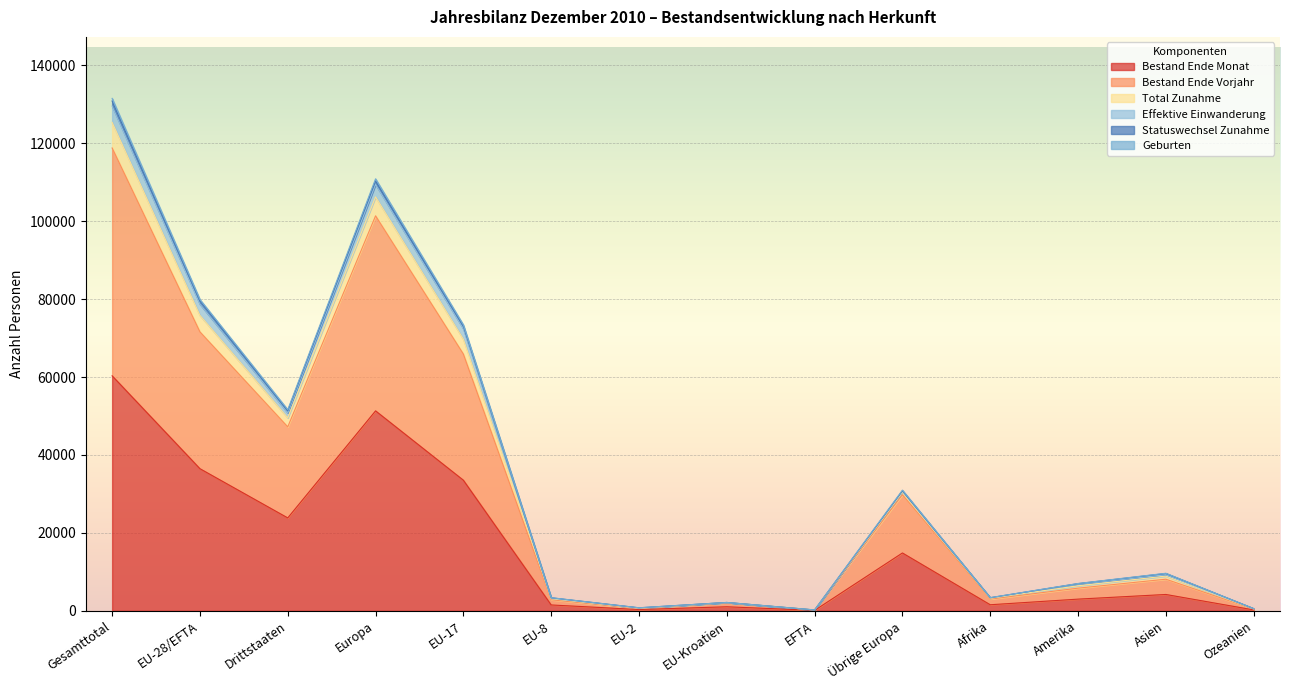

Which has a higher value, EU-Kroatien or Ozeanien?

EU-Kroatien